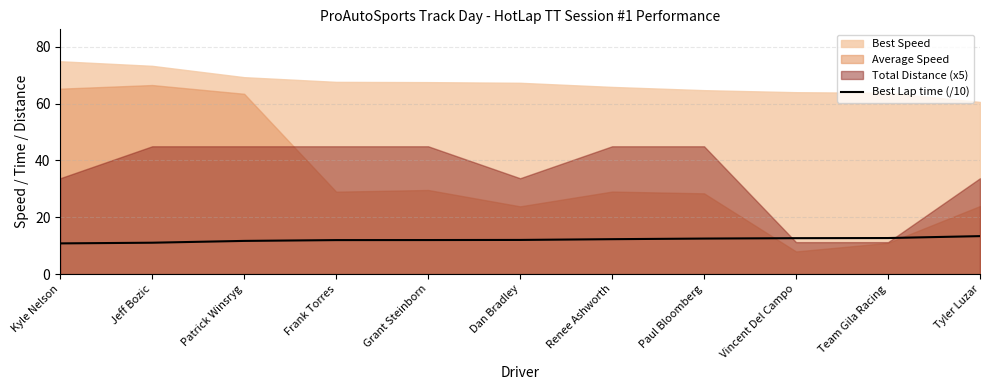

Count the number of categories in the chart.

11